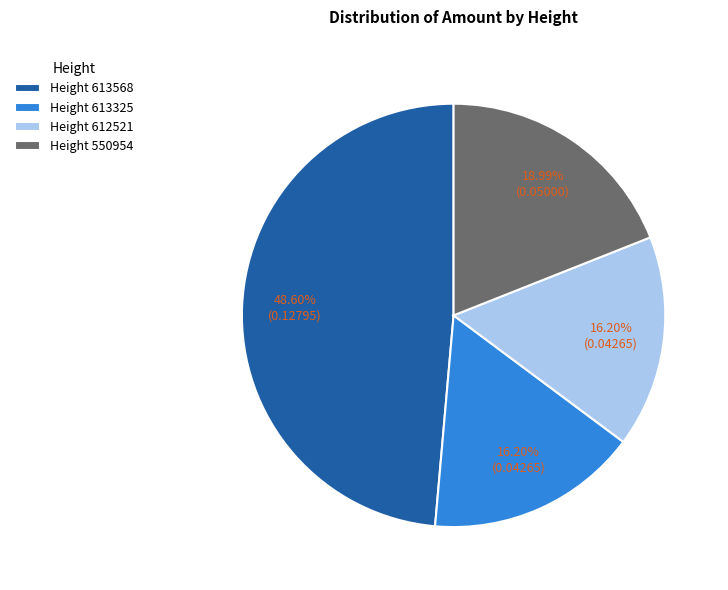

Which has a higher value, Height 613568 or Height 550954?

Height 613568